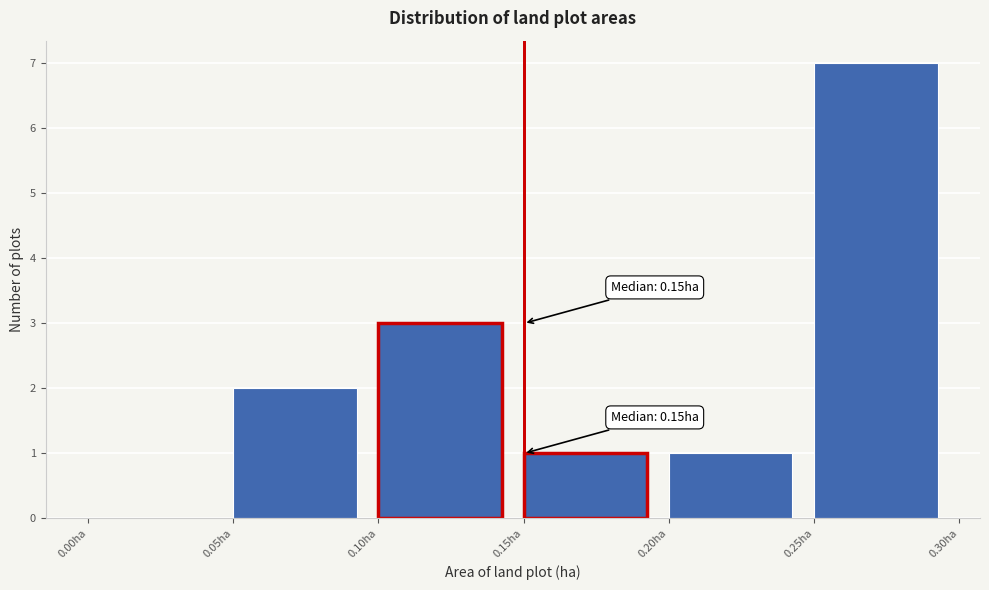

Over which range of the x-axis is the bar tallest?

0.25 to 0.30